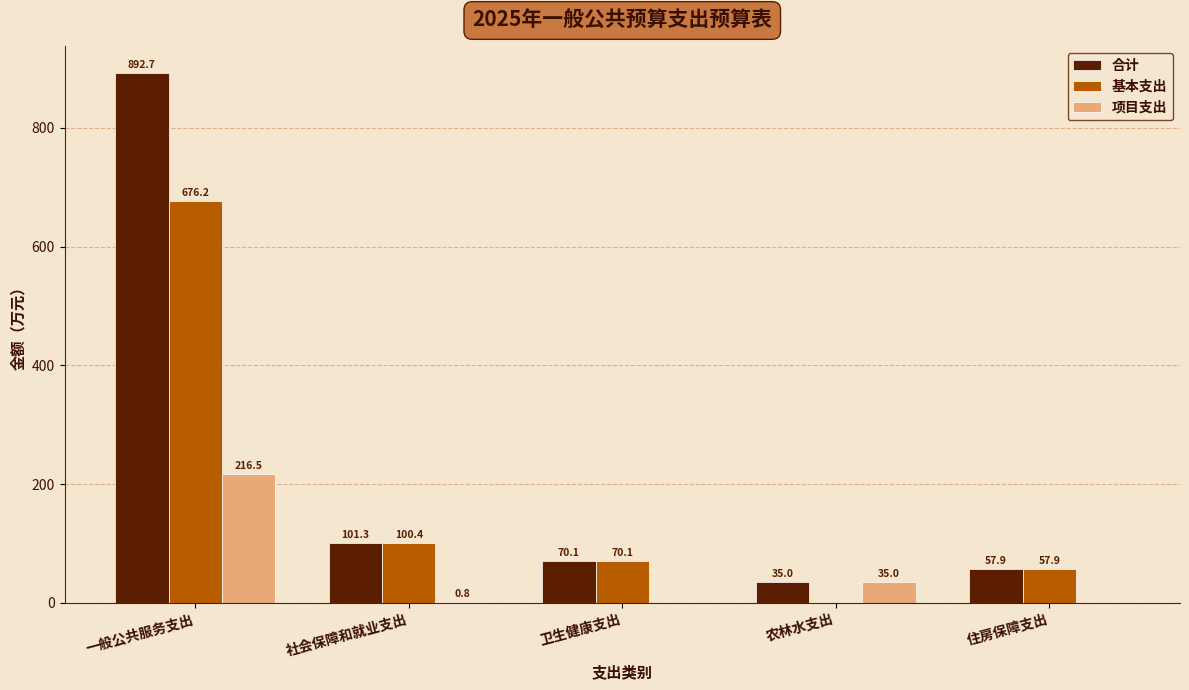

What is the sum of the 合计 values at 卫生健康支出 and 农林水支出?

105.1